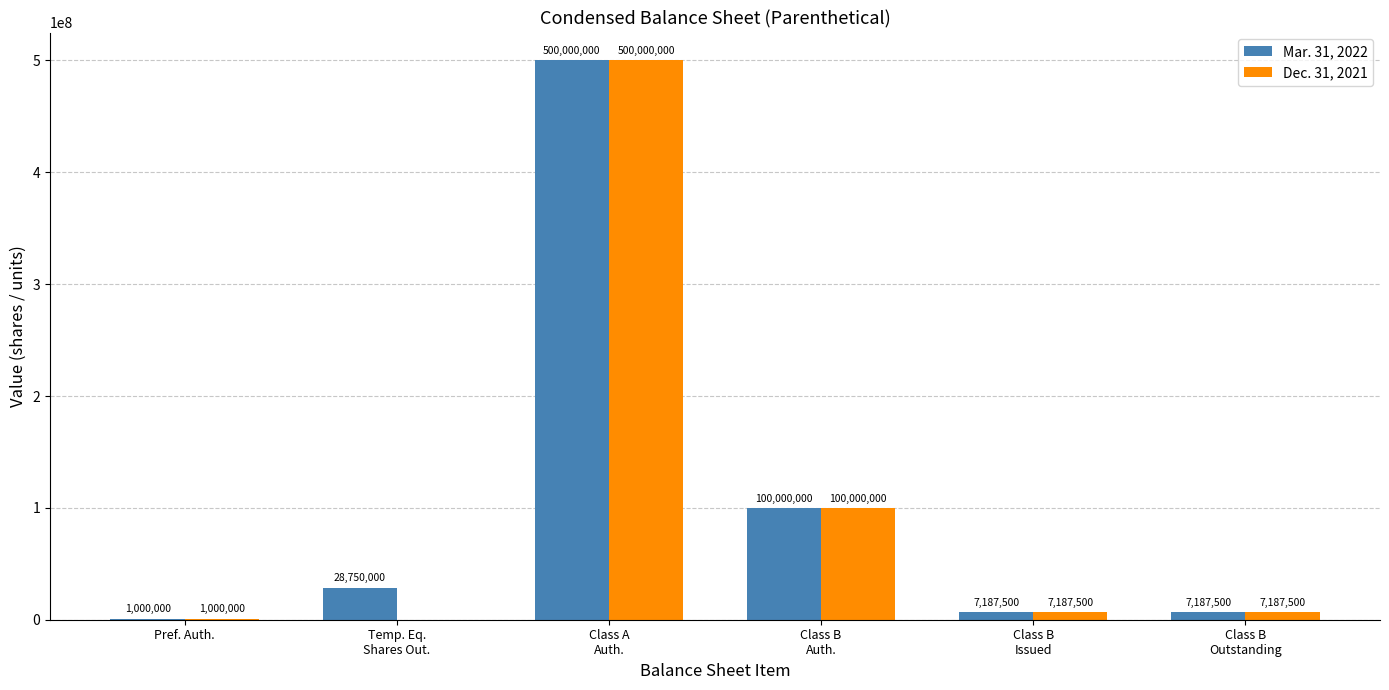

What is the average value of the Dec. 31, 2021 series?

102562500